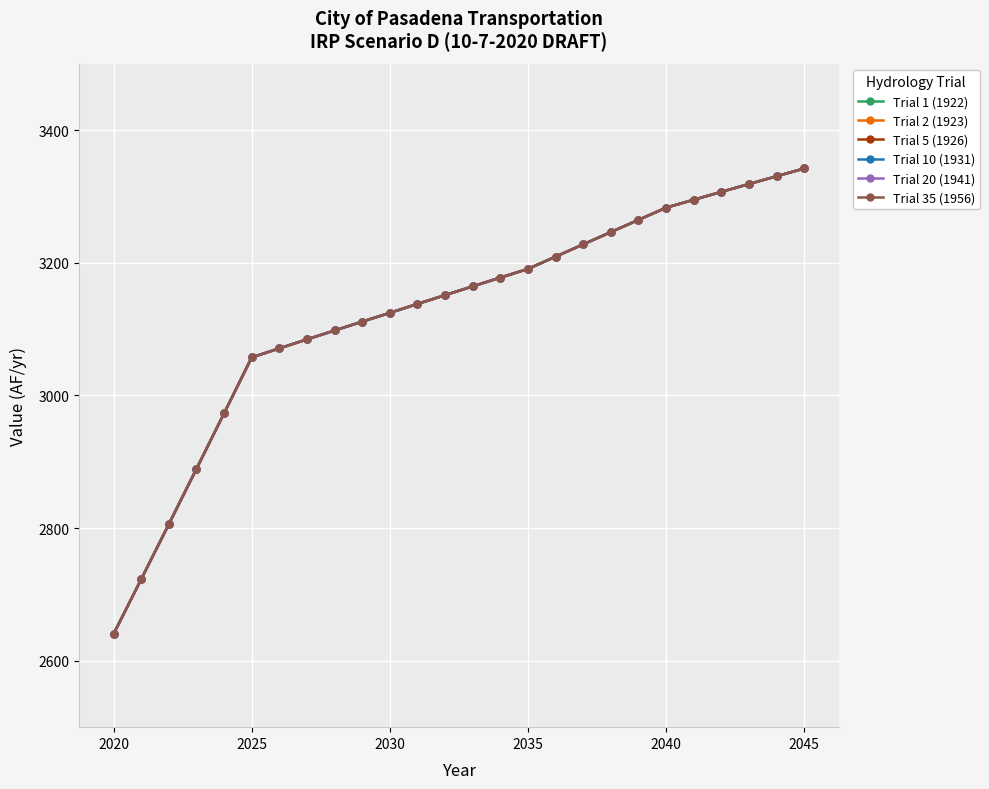

Which series has the largest total across all categories?

Trial 1 (1922)